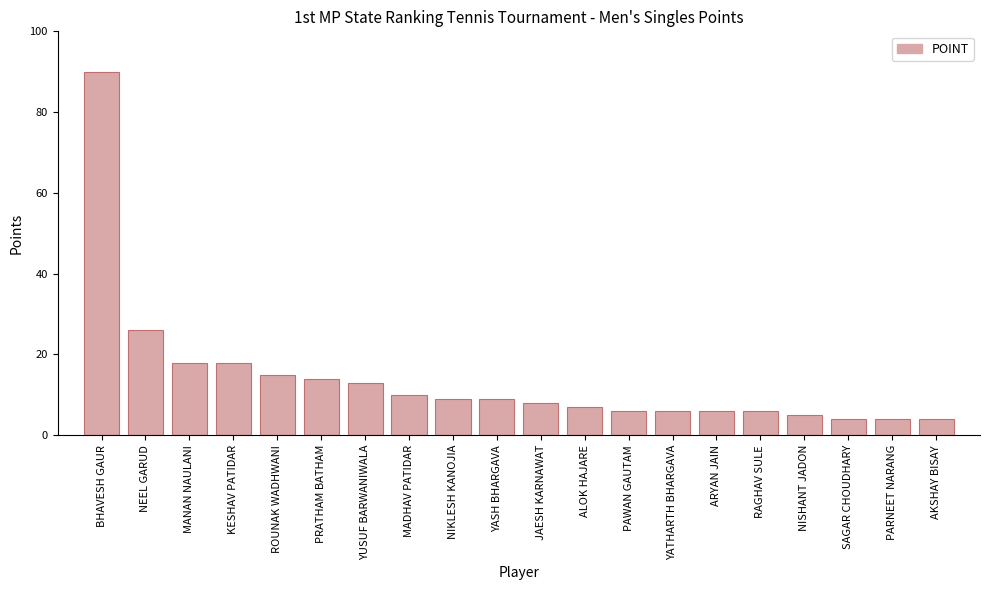

Which label corresponds to the largest value in the chart?

BHAVESH GAUR